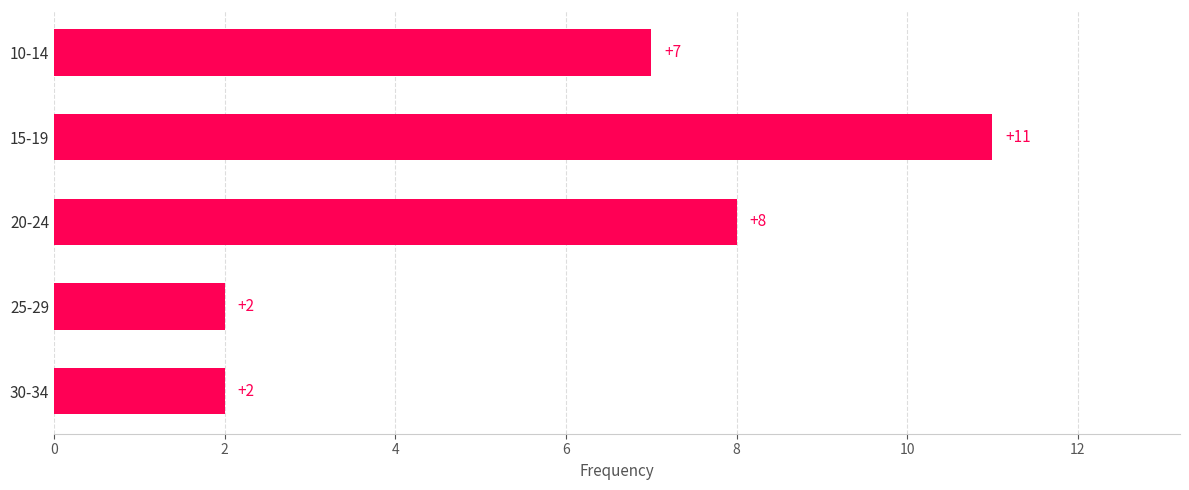

At which category does the chart reach its peak across all series?

15-19